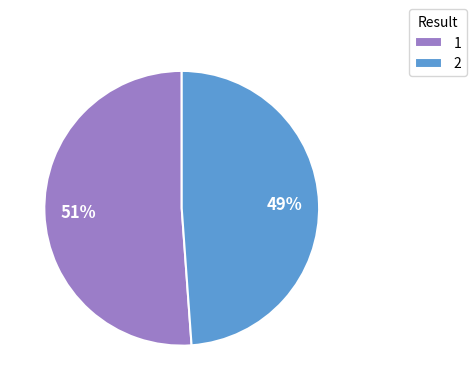

To the nearest percent, what percentage of the pie is 1?

51%